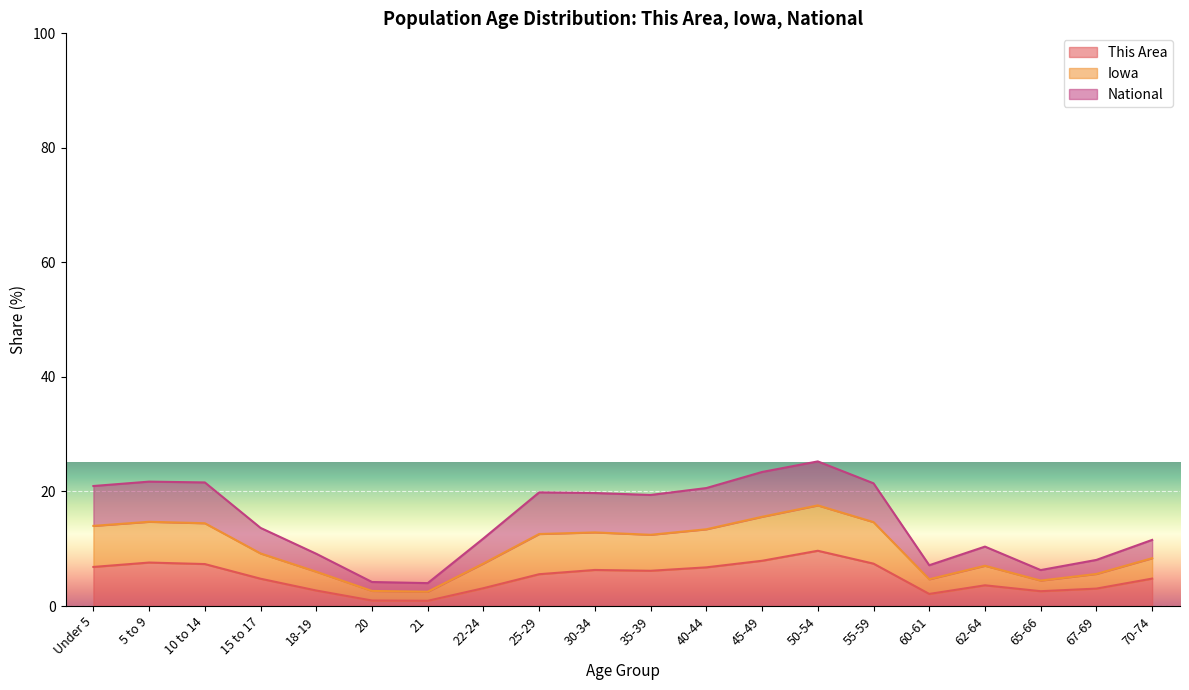

What are all the series names shown in the legend?

This Area, Iowa, National